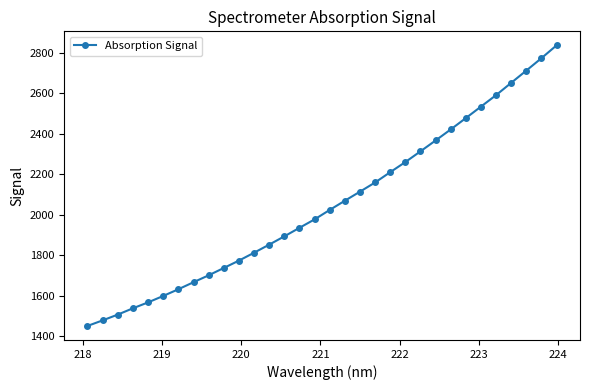

What is the sum of all values?

65648.9